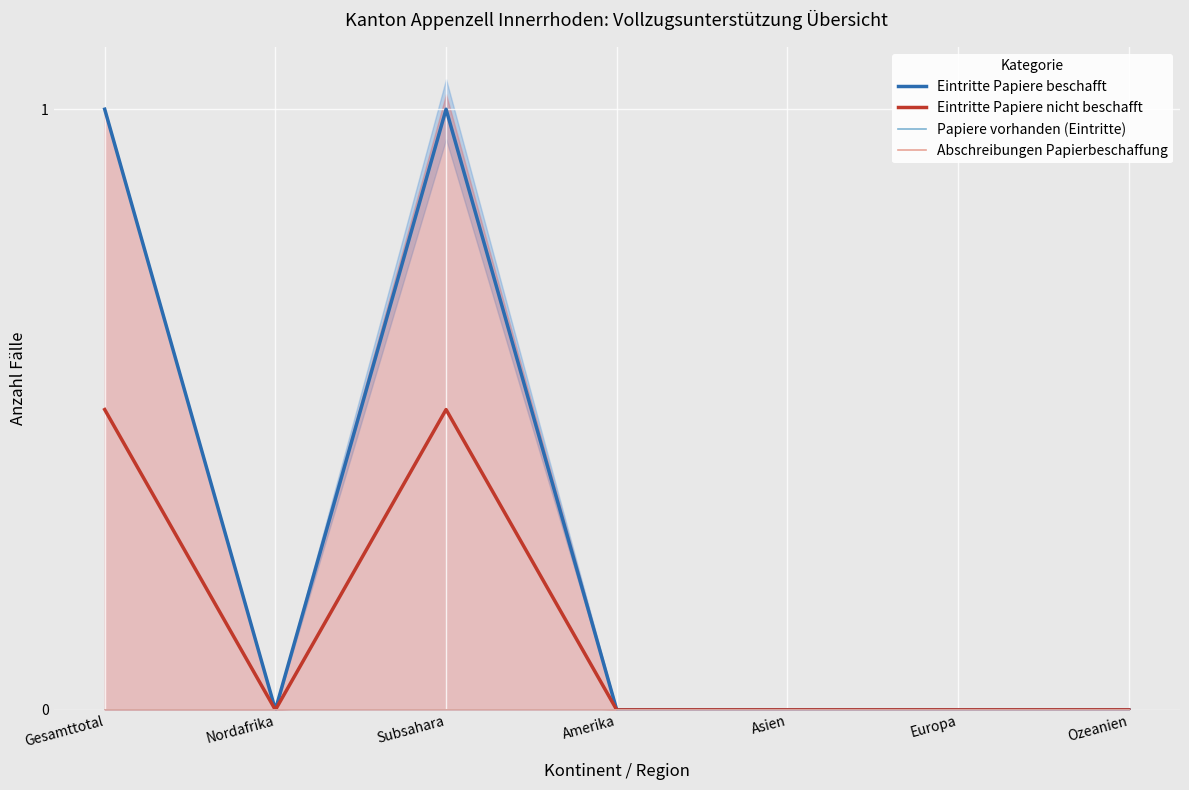

What is the value of the Eintritte Papiere nicht beschafft point at the 1st from the left?

0.5